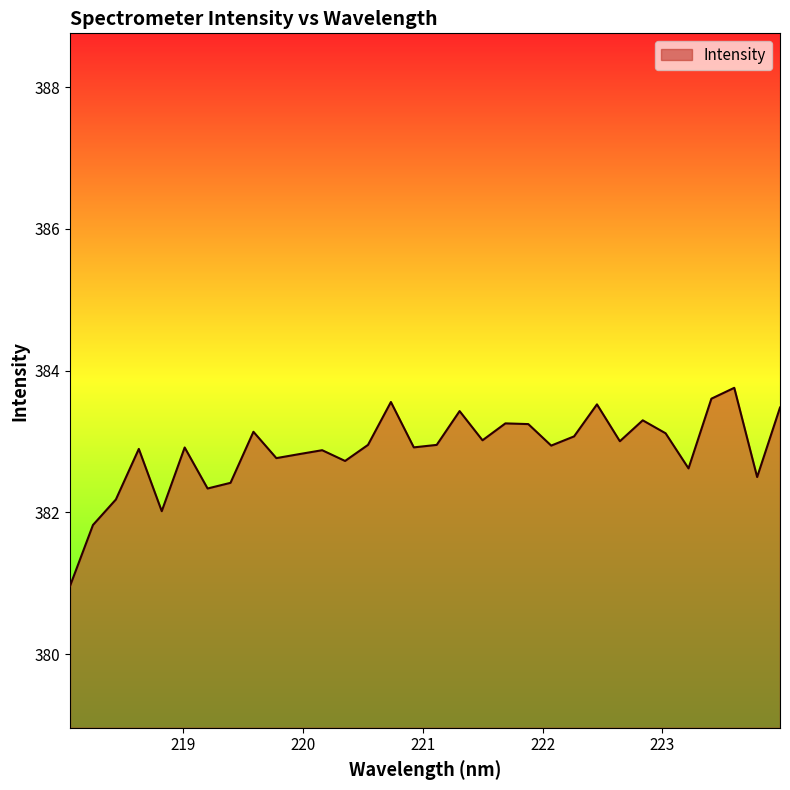

What is the smallest value displayed?

381.0